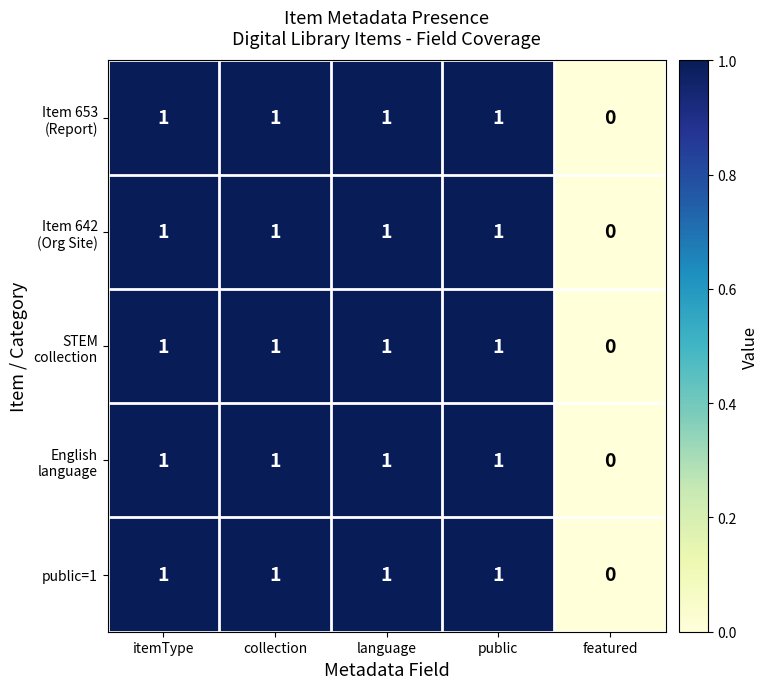

How many series are shown in this chart?

5